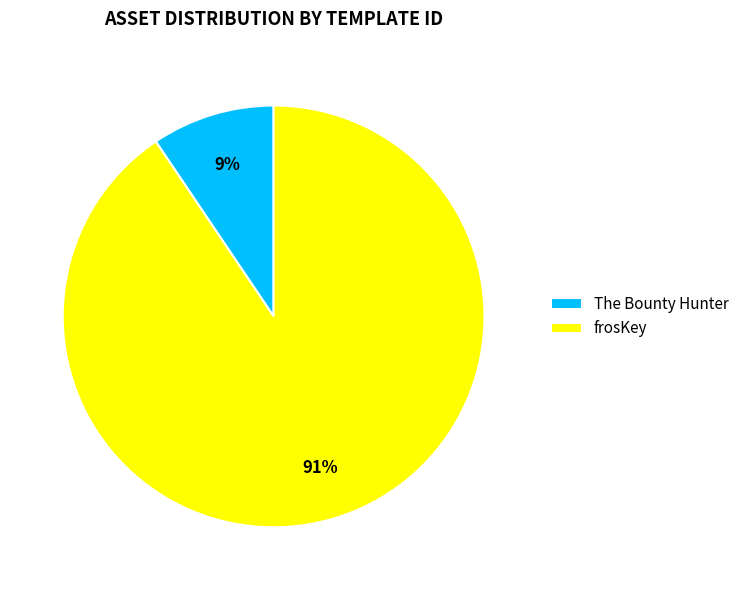

What percentage is the The Bounty Hunter slice, to the nearest percent?

9%